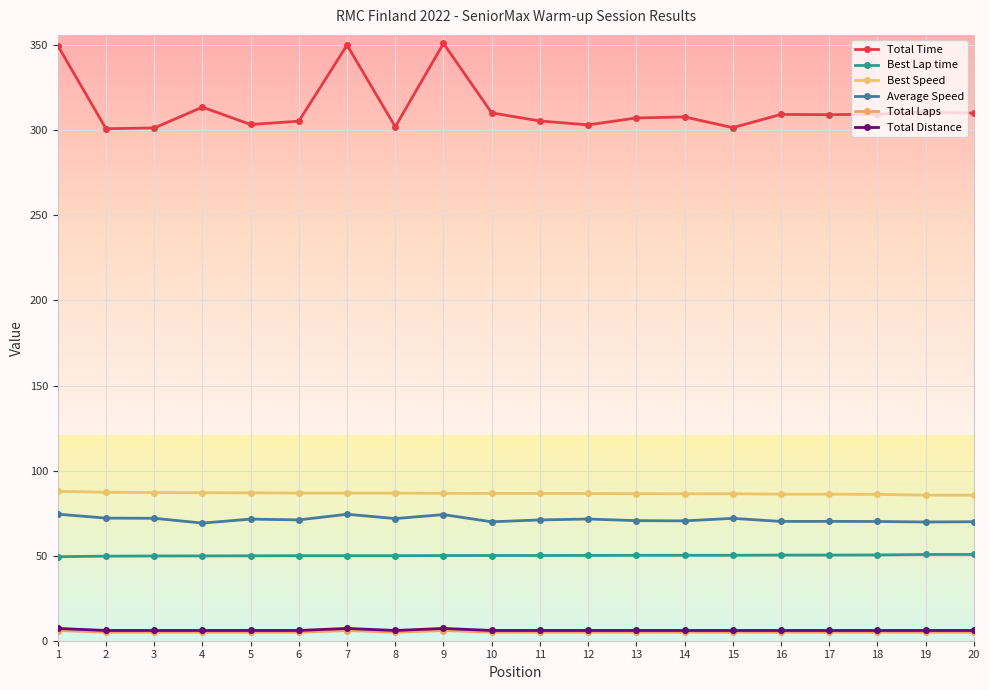

At 11, list the series in order from largest to smallest.

Total Time, Best Speed, Average Speed, Best Lap time, Total Distance, Total Laps